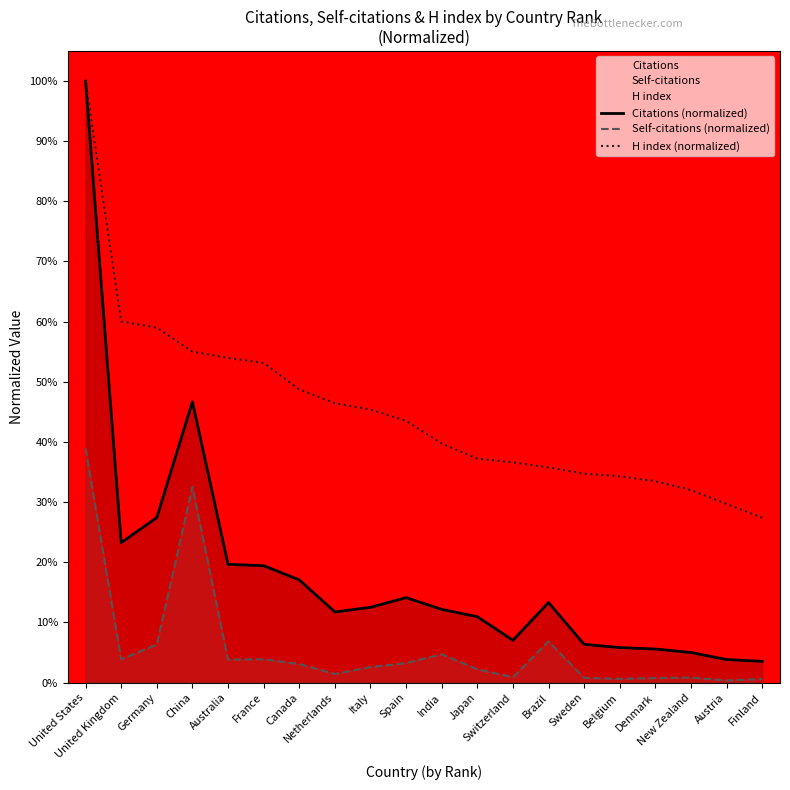

True or false: Citations (normalized) and H index (normalized) intersect in this chart.

False